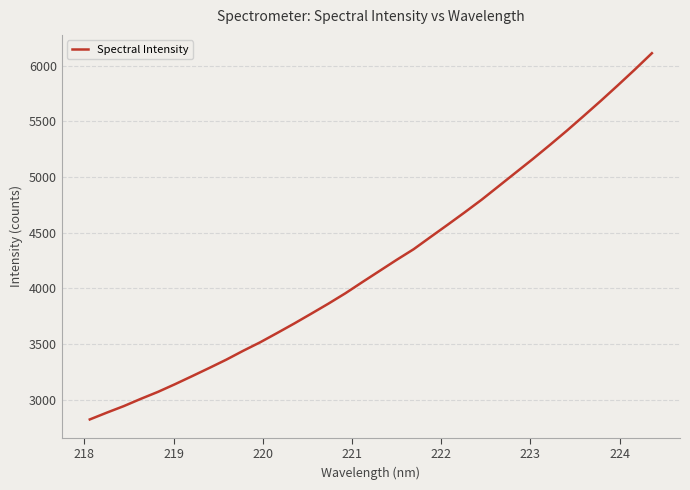

What is the maximum value shown in the chart?

6113.2